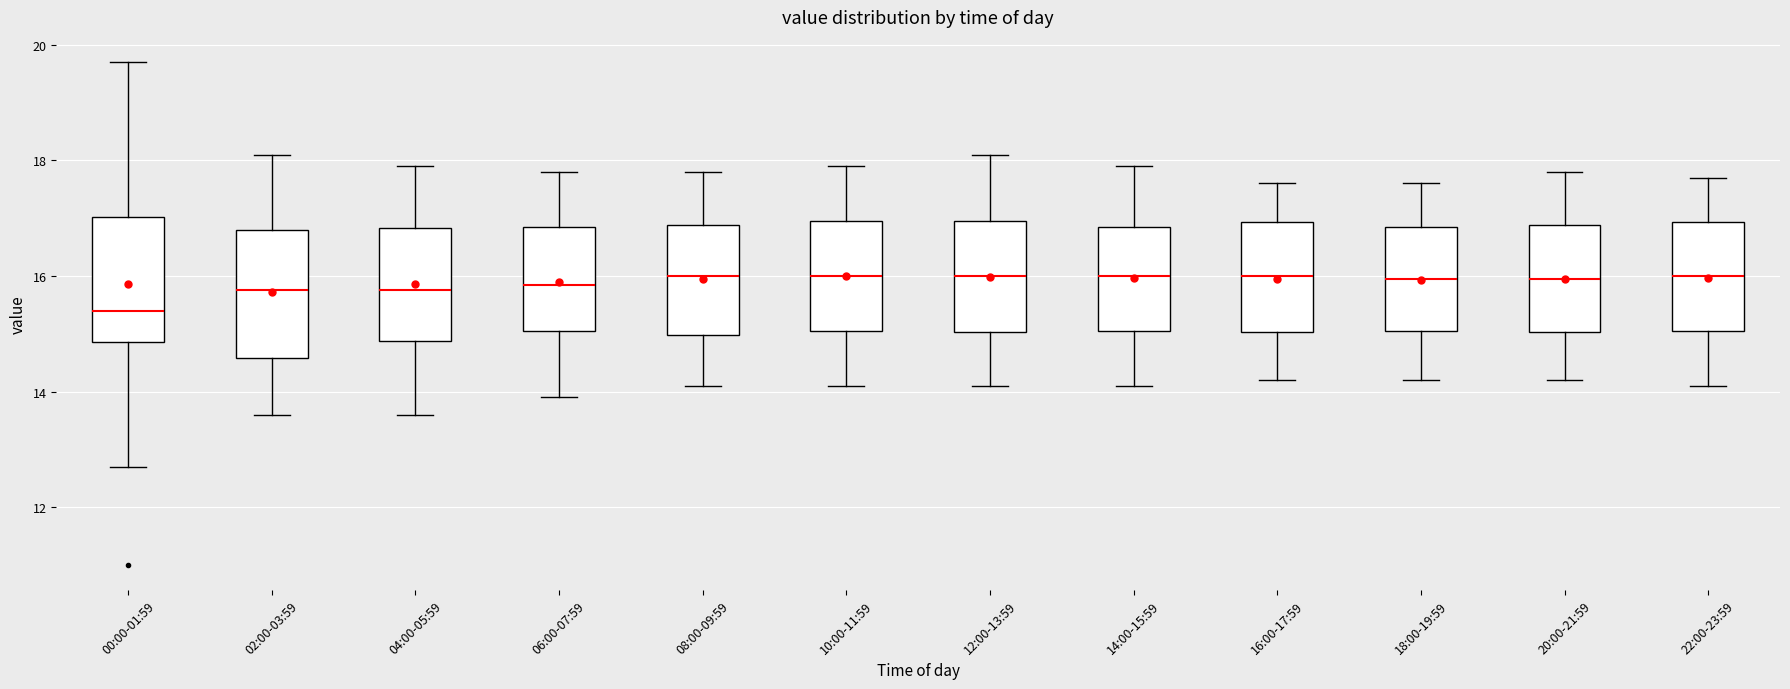

Which box has the lowest median line?

00:00-01:59